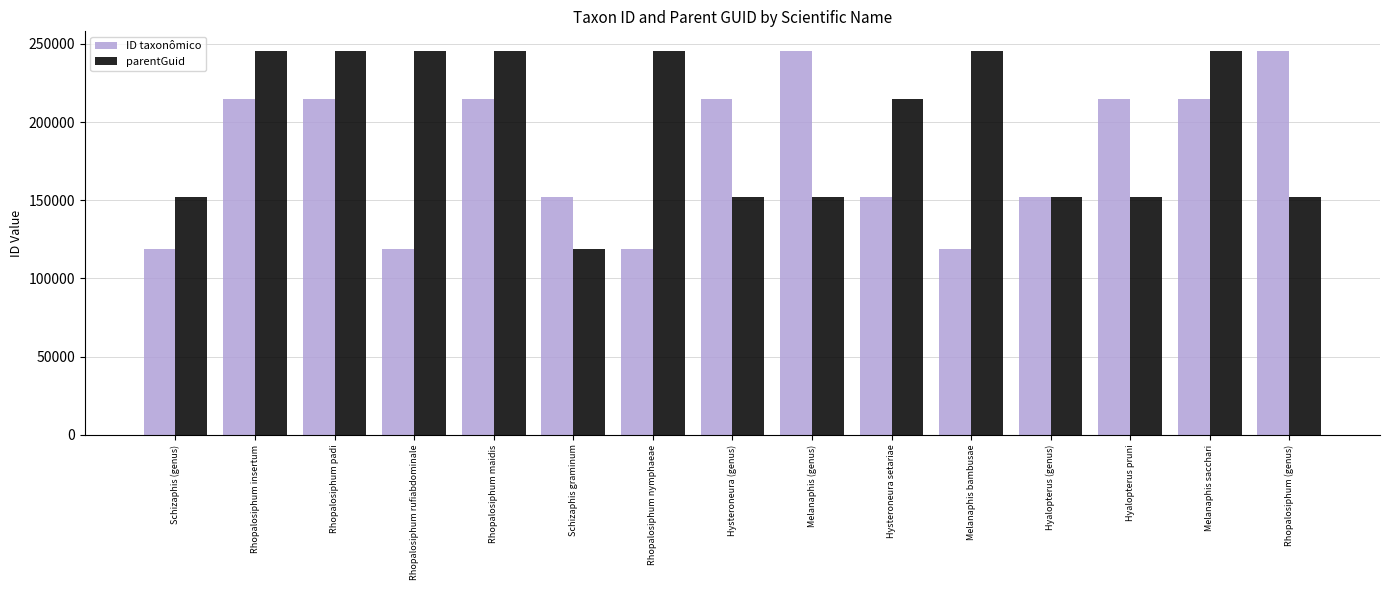

Which series has the largest total across all categories?

parentGuid